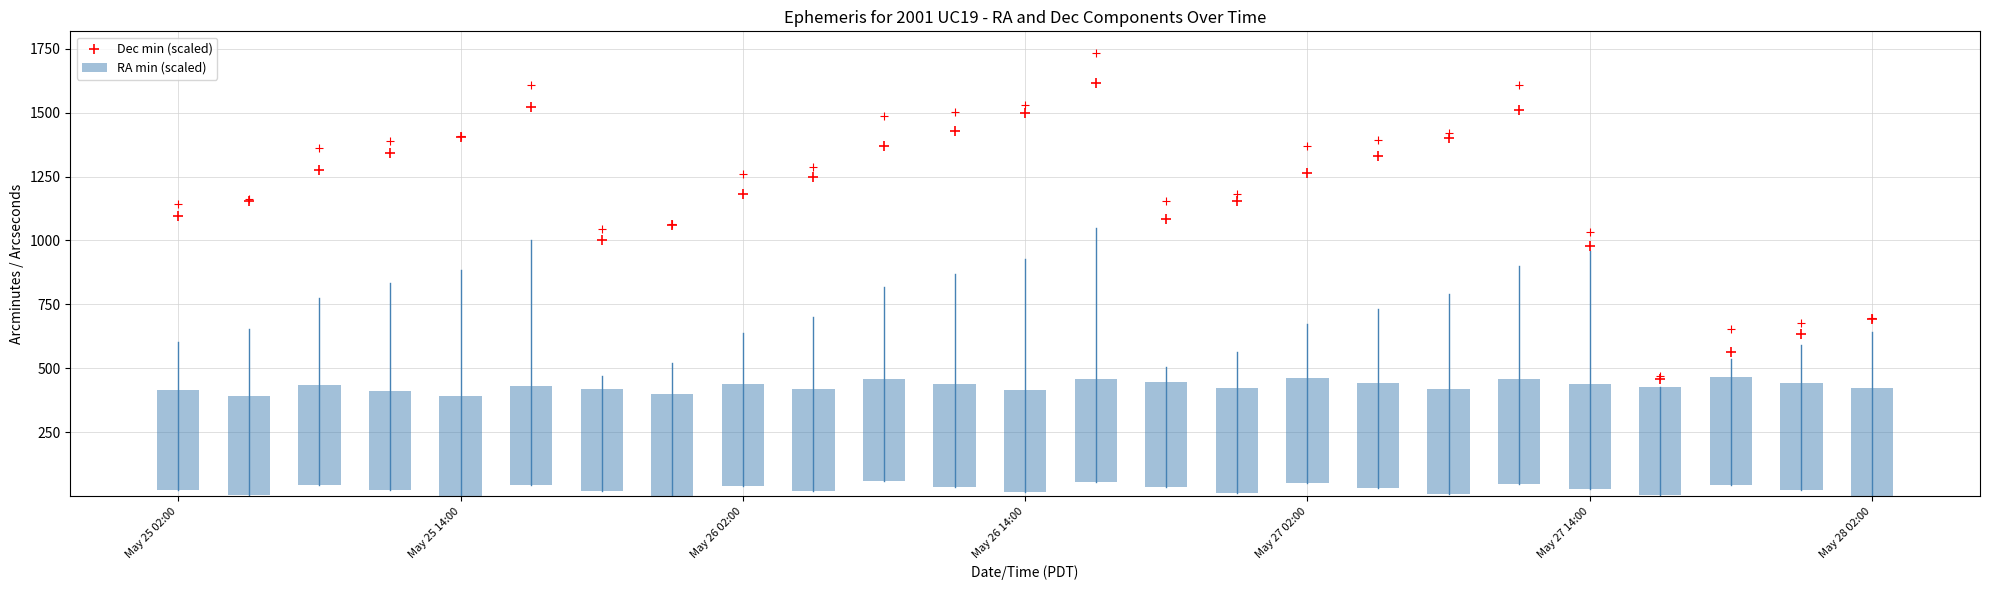

At which category is the sum across all series the highest?

13